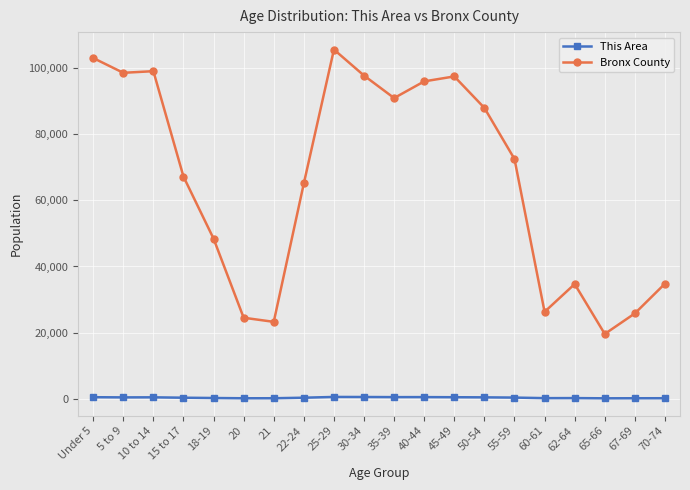

The value of Bronx County at 70-74 is 60323. True or false?

False